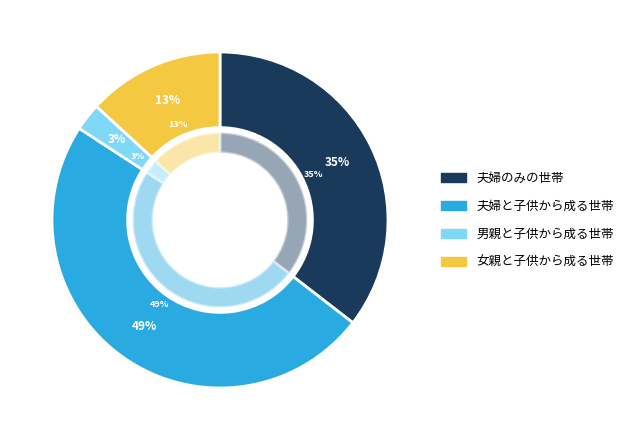

Is there any slice that represents more than half of the pie?

No